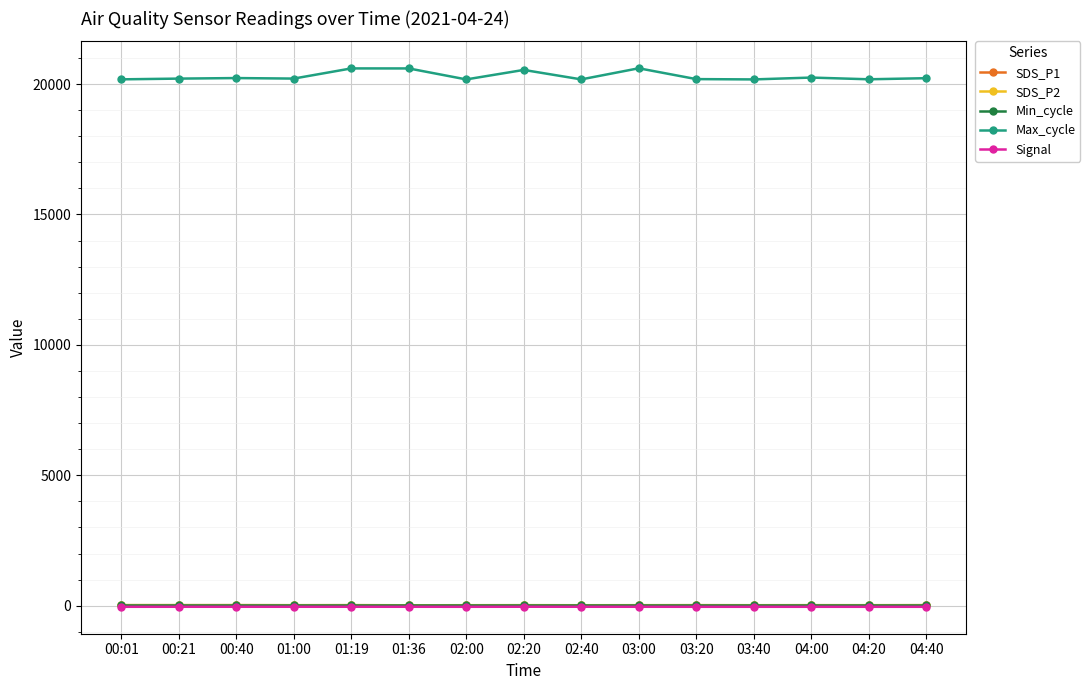

True or false: Max_cycle and SDS_P1 intersect in this chart.

False